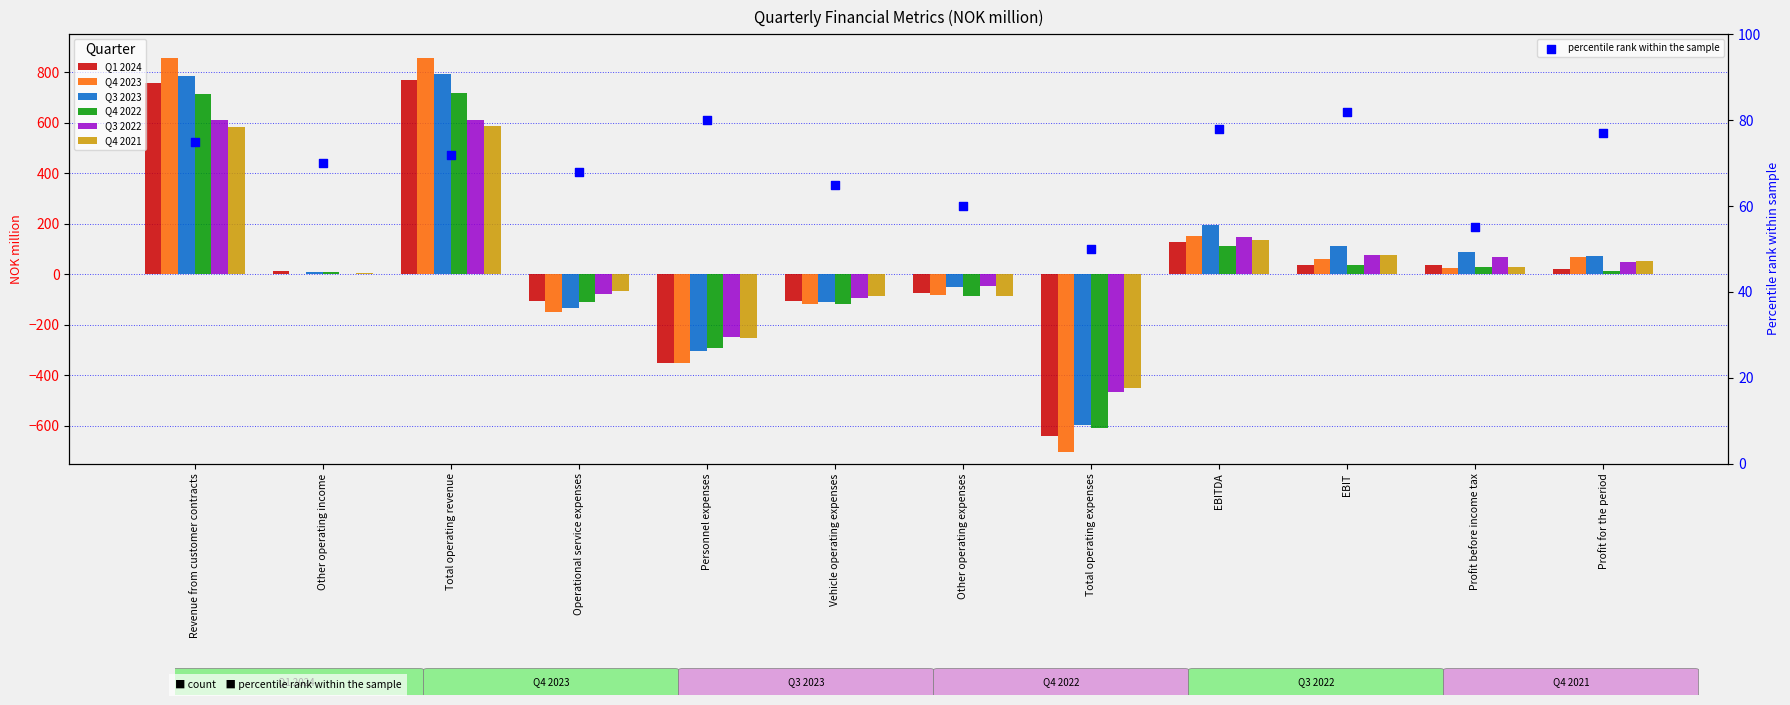

Which series reaches the minimum Y coordinate?

Q4 2023